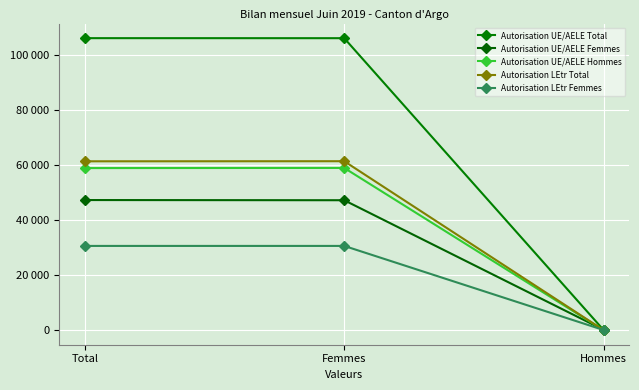

Reading right to left, list all the values displayed in this chart.

Autorisation UE/AELE Total: 12	106232	106244
Autorisation UE/AELE Femmes: 67	47236	47303
Autorisation UE/AELE Hommes: -55	58996	58941
Autorisation LEtr Total: -33	61441	61408
Autorisation LEtr Femmes: -3	30601	30598